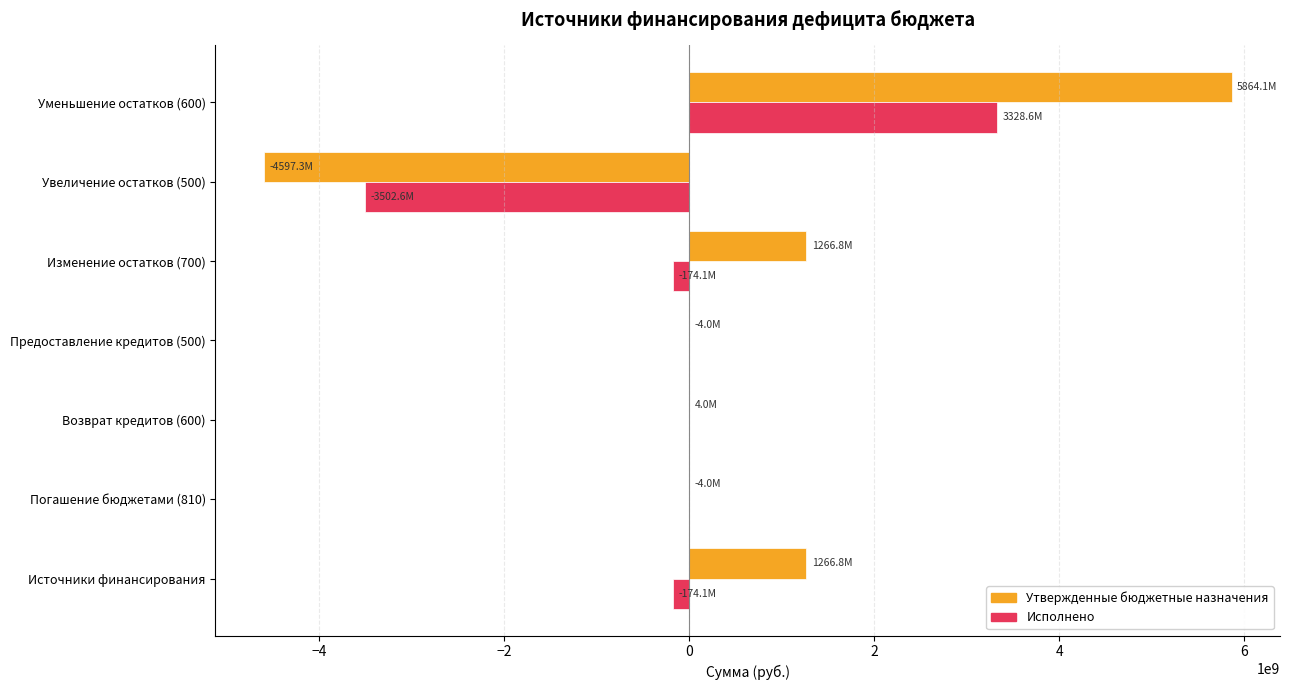

What is the average value of the Исполнено series?

-74607686.8